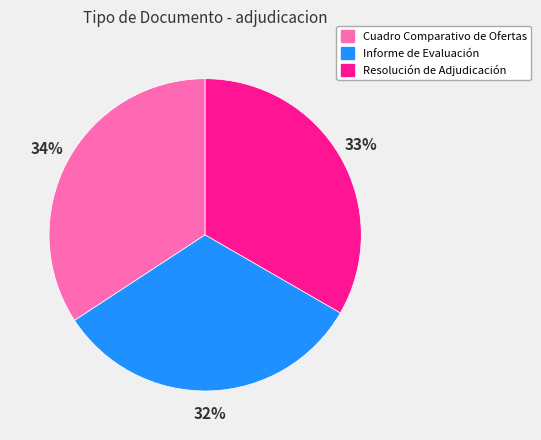

How many segments does this pie chart have?

3